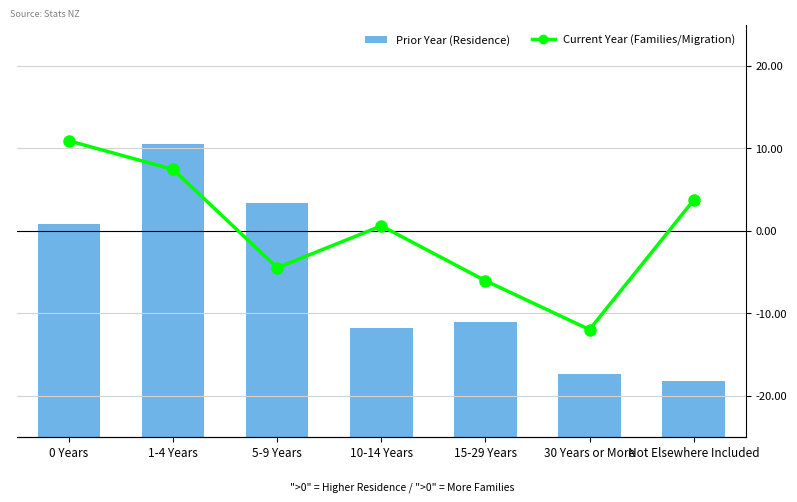

What is the sum of the Years at Usual Residence values at 0 Years and Not Elsewhere Included?

7839.0